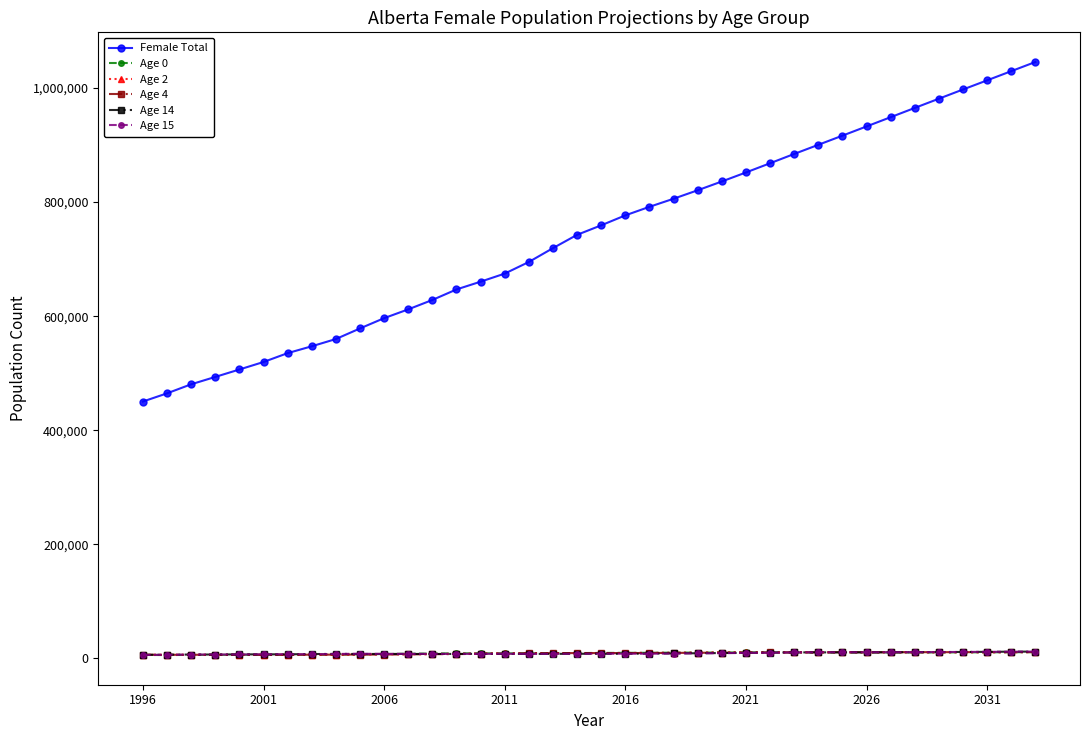

What is the maximum value shown in the chart?

1045655